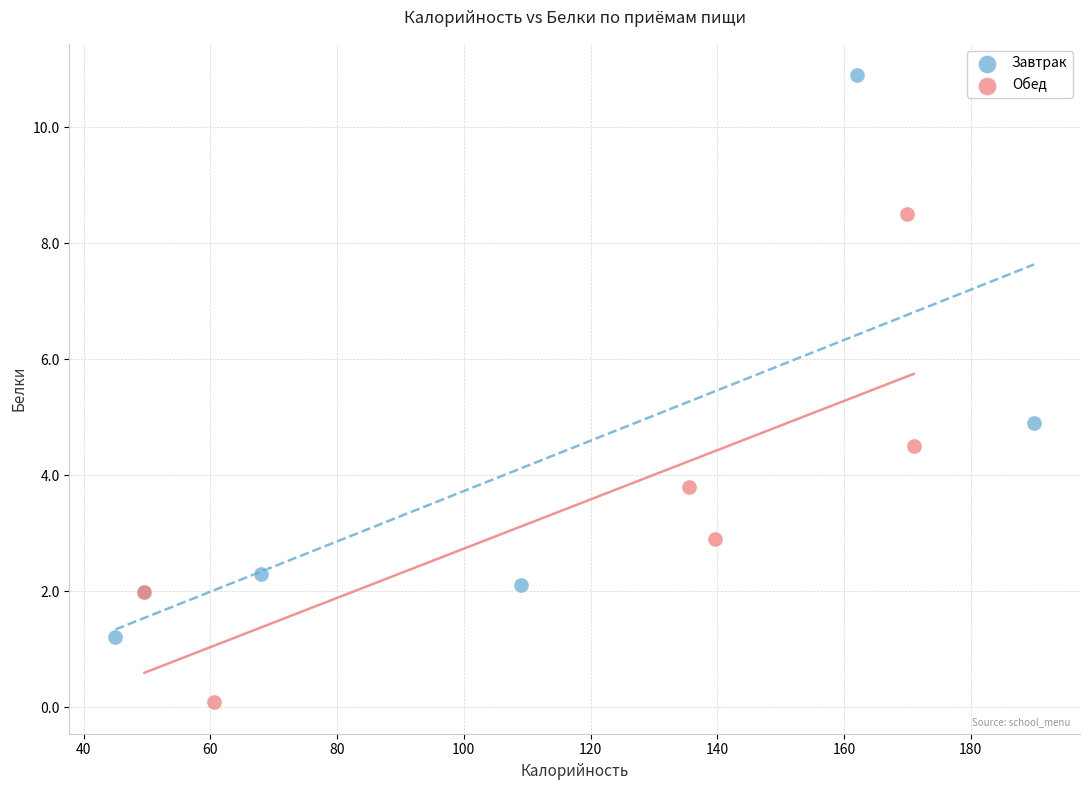

Which series reaches the minimum Y coordinate?

Обед